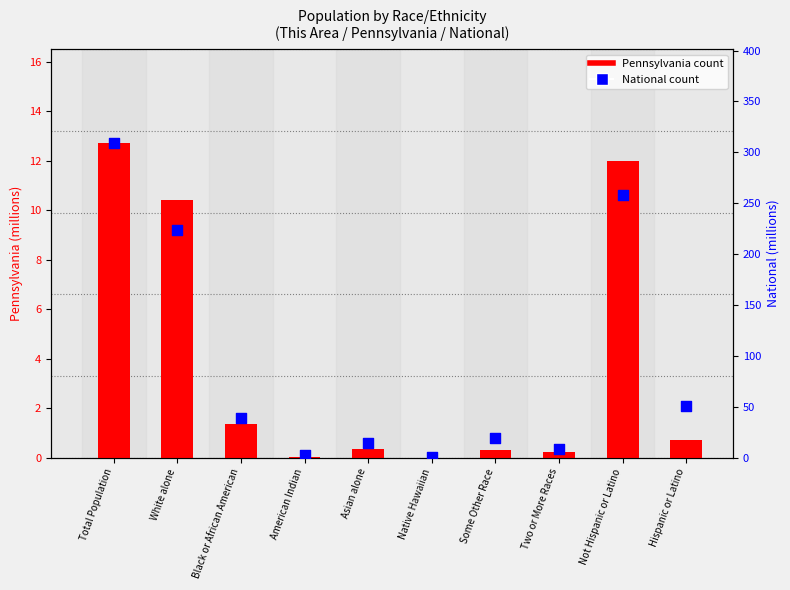

Which series reaches the maximum Y coordinate?

National (millions)